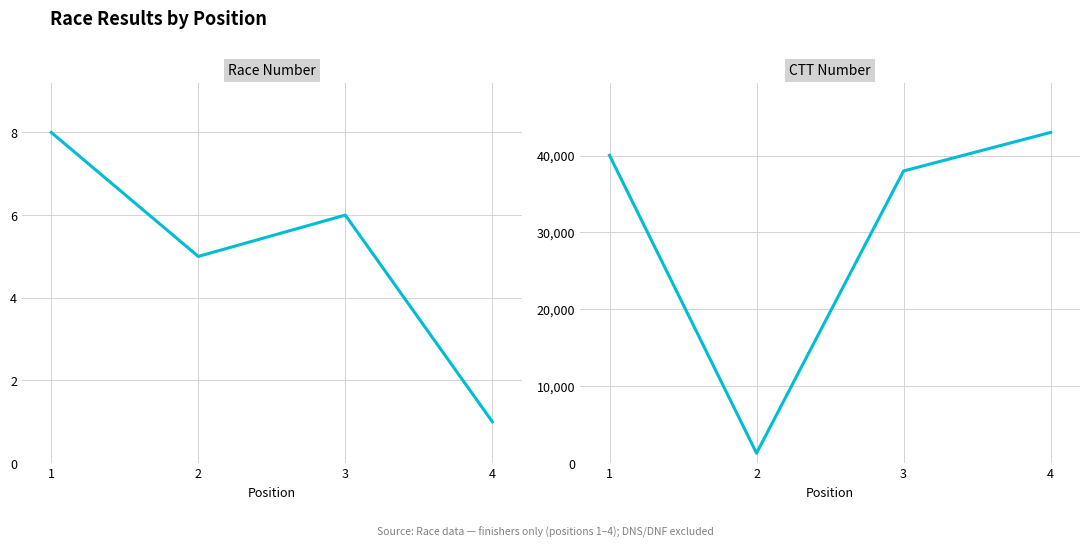

Count the number of categories in the chart.

4